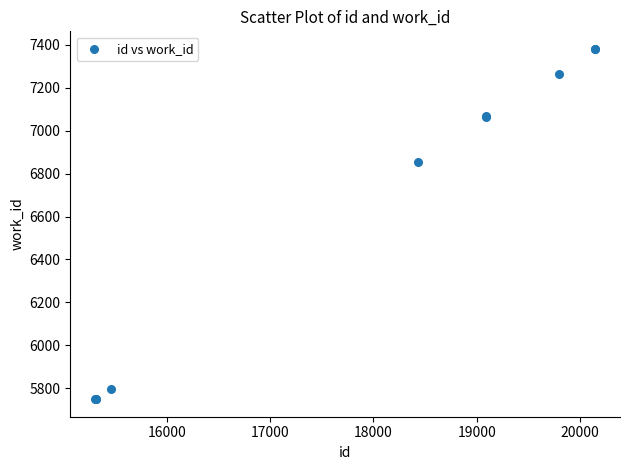

What Y value in the scatter plot is closest to 6565?

6856